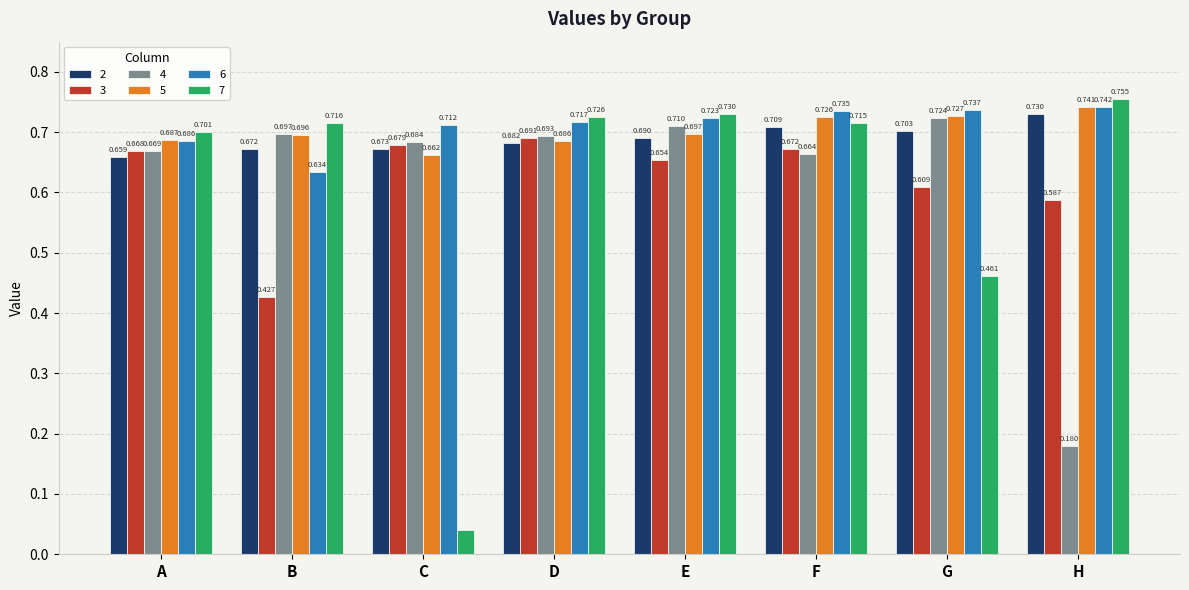

At which category does the chart reach its minimum across all series?

C